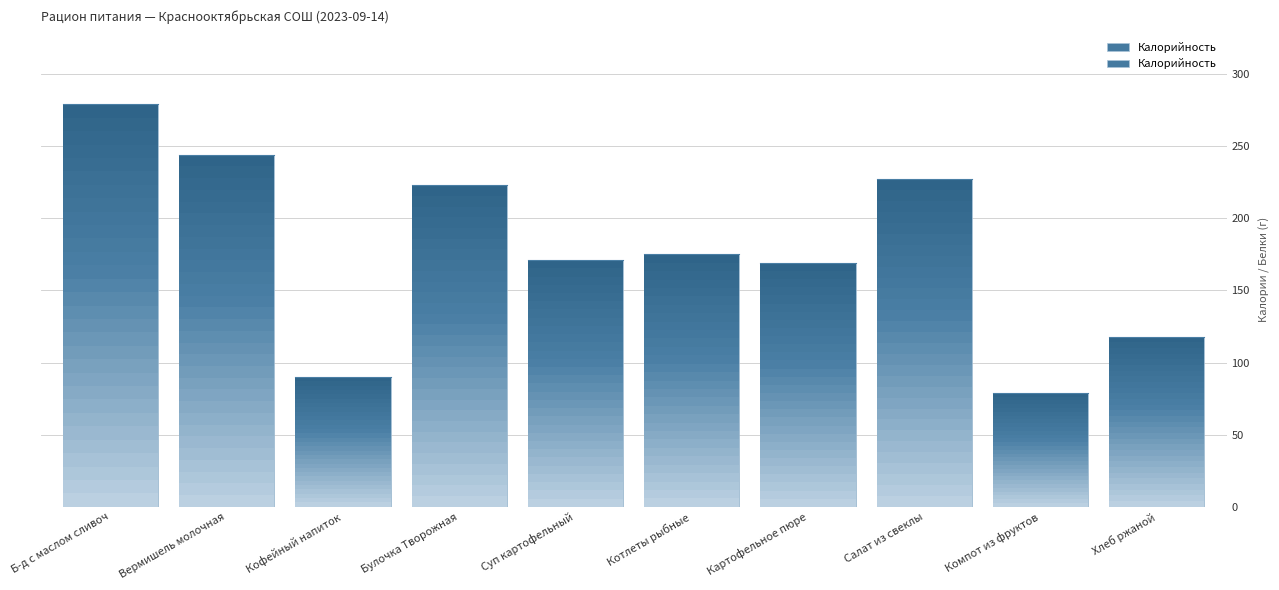

What is the label of the 10th bar from the right?

Б-д с маслом сливоч